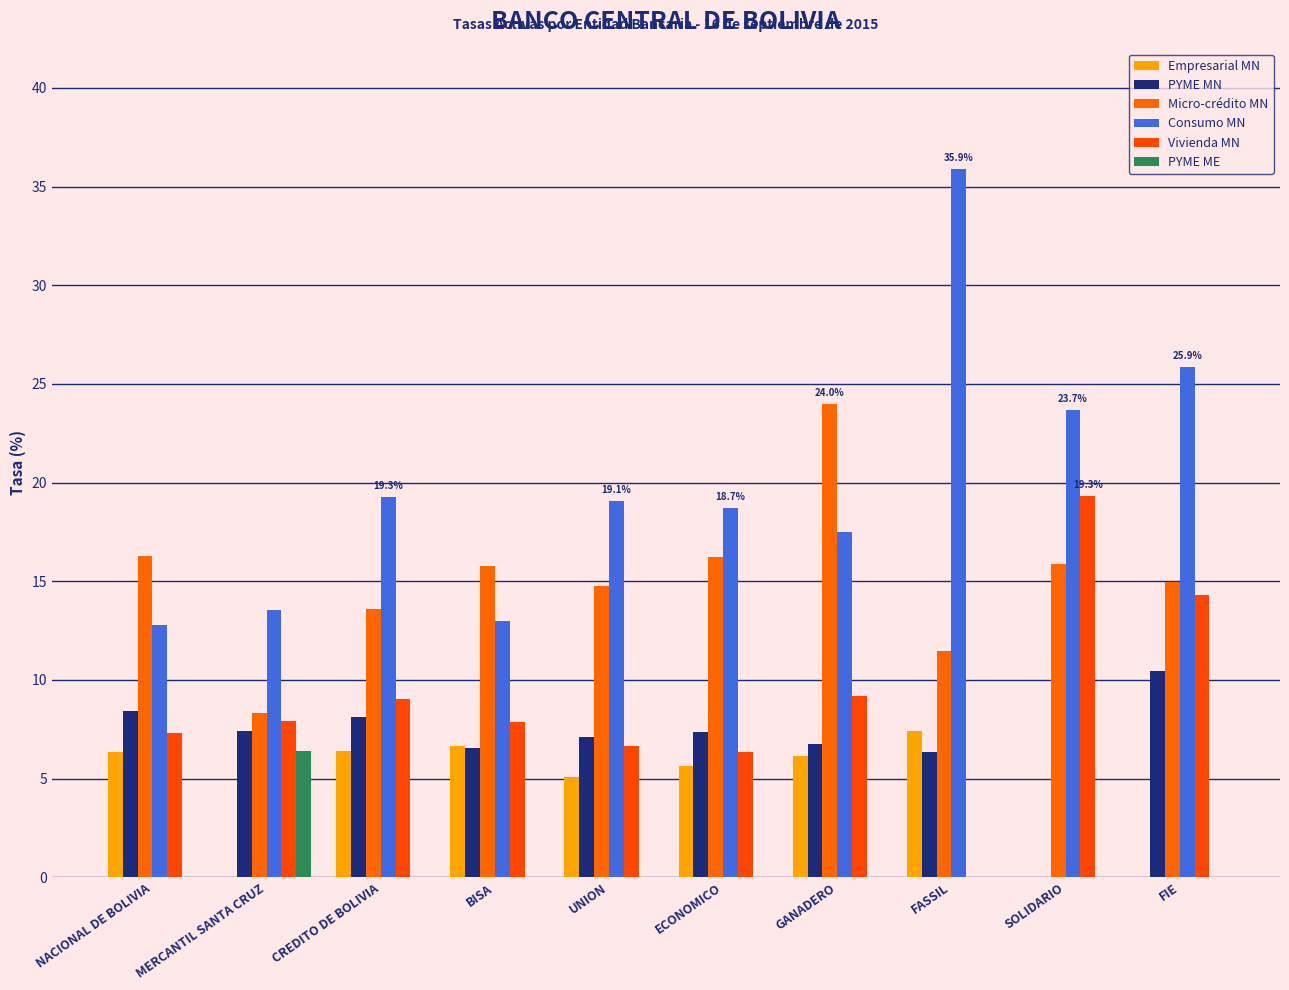

At which label does PYME MN first exceed 7?

NACIONAL DE BOLIVIA